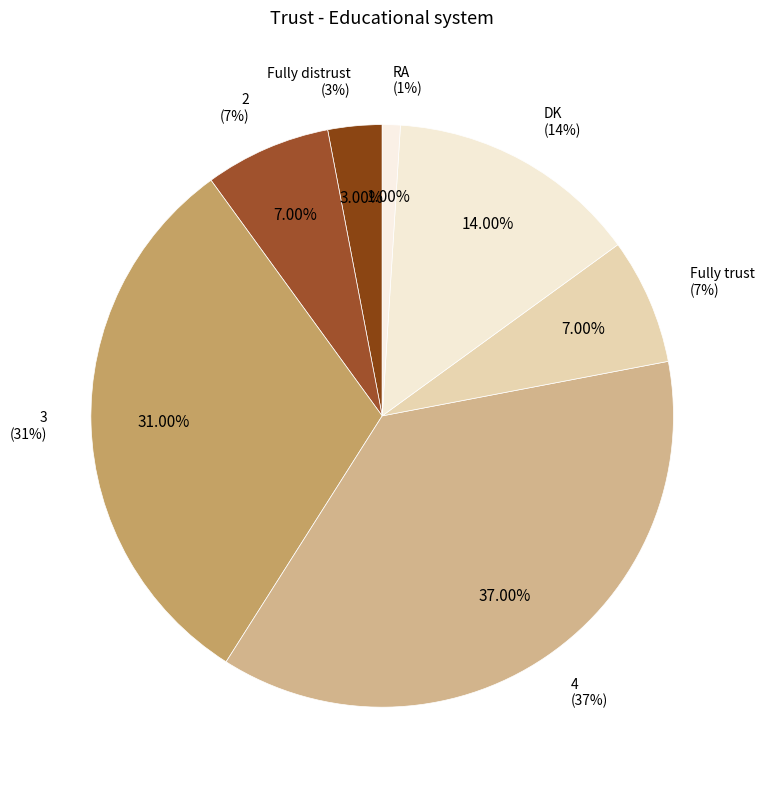

The Fully distrust slice represents 3% of the pie. True or false?

True